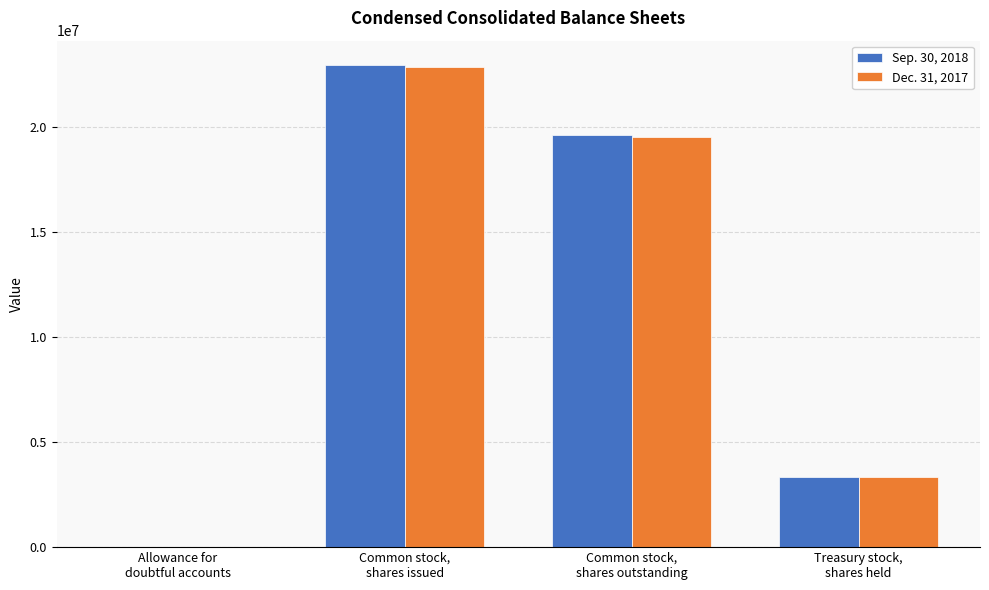

Reading left to right, extract all data points from this chart.

Sep. 30, 2018: 592	22966747	19613184	3353563
Dec. 31, 2017: 445	22884588	19537872	3346716